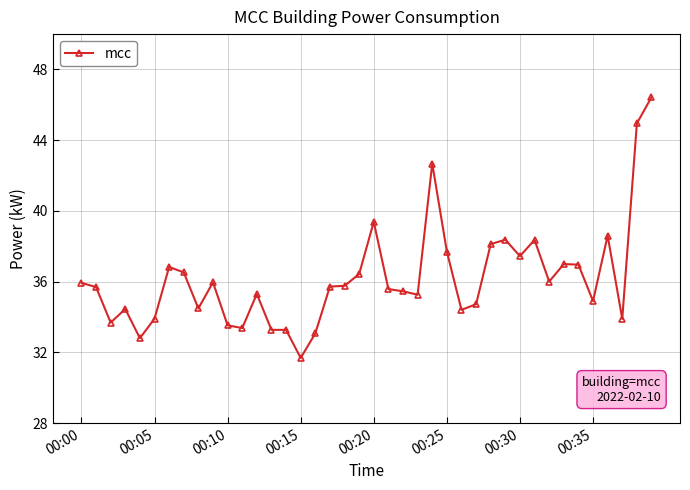

What is the greatest value displayed?

46.4